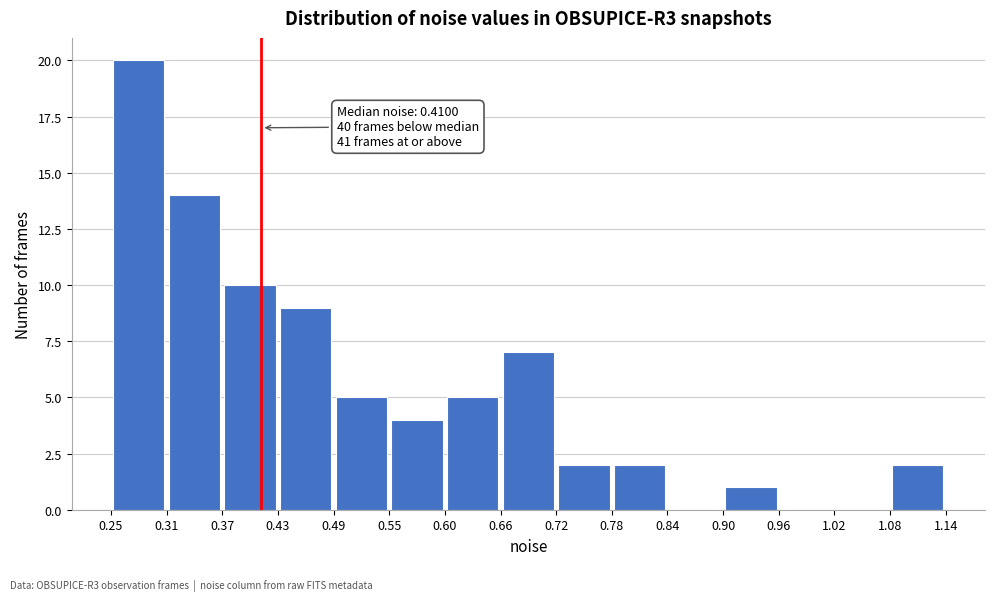

Which range on the x-axis has the tallest bar?

0.25 to 0.31